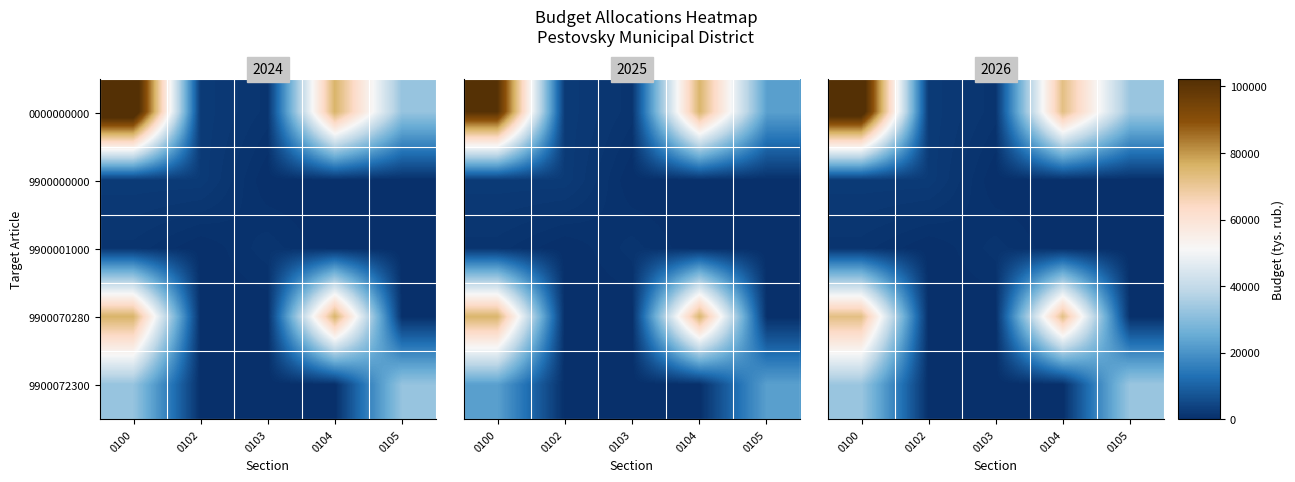

Which series has the largest range (max minus min)?

0000000000